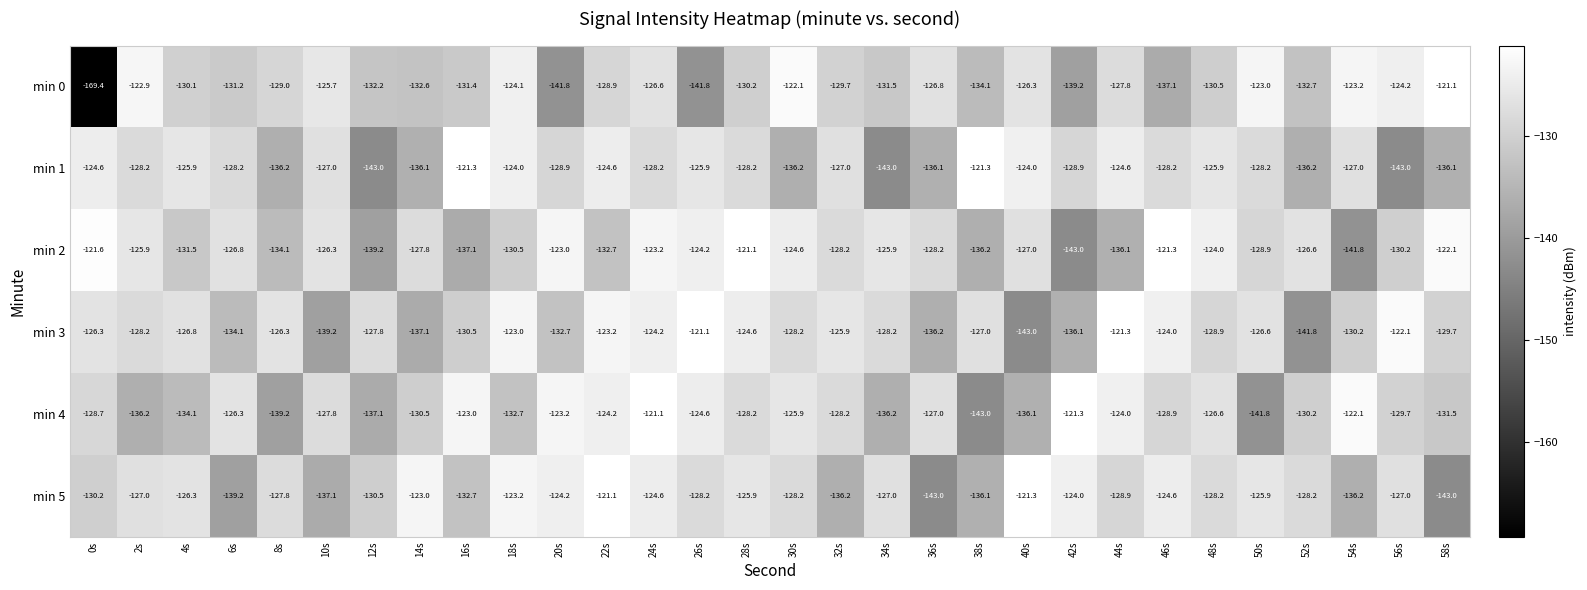

What is the greatest value displayed?

-121.1